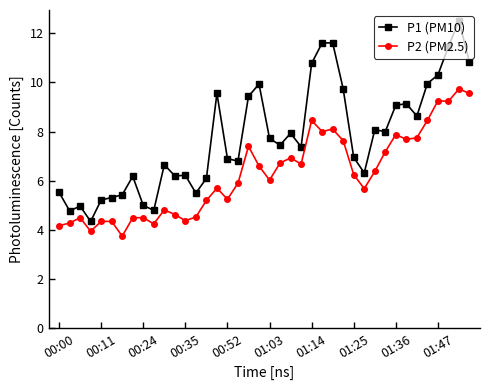

How many distinct data groups are displayed?

2